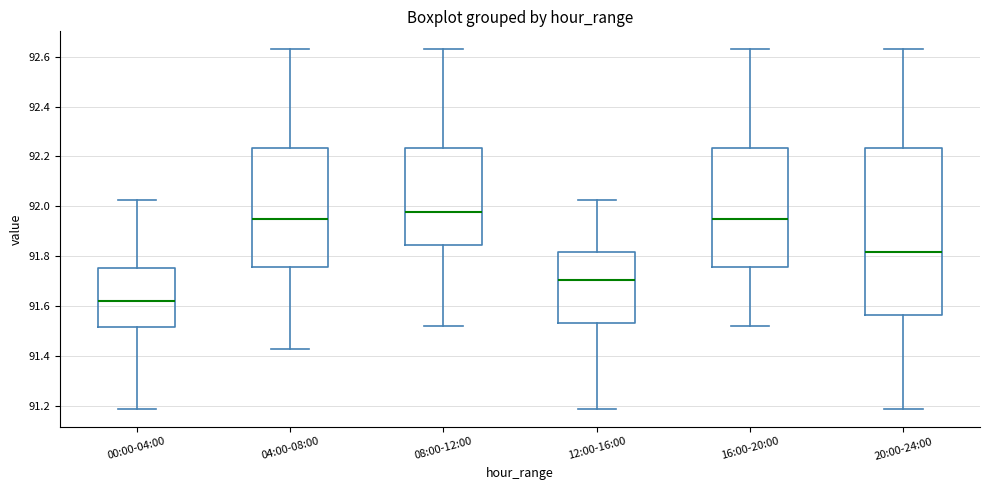

Which box's median line is the highest?

08:00-12:00